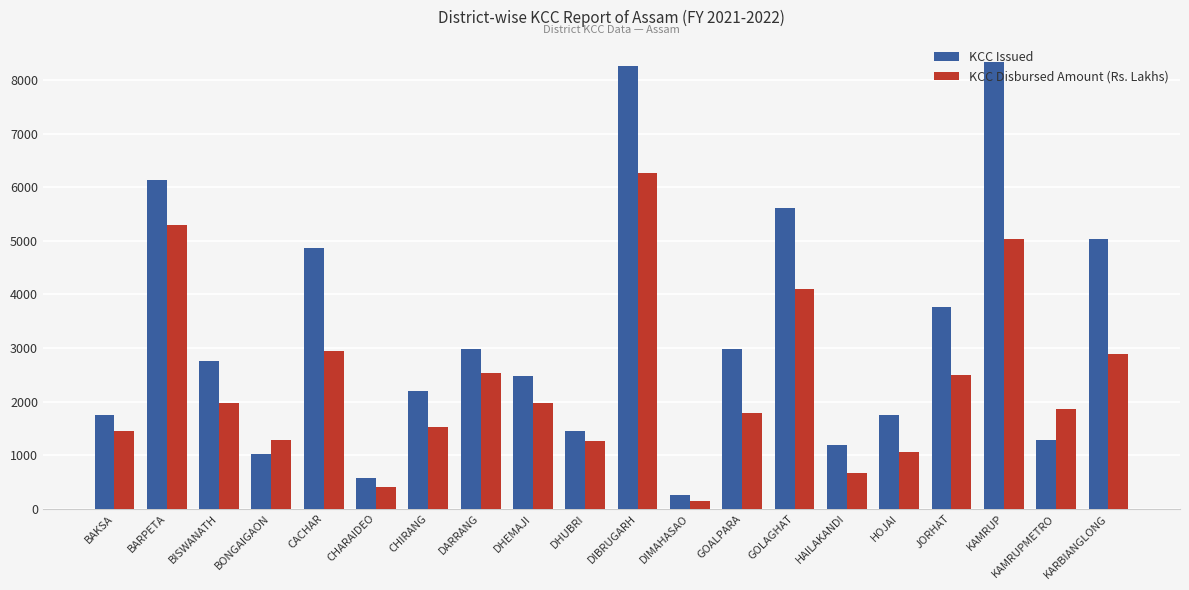

What are all the series names shown in the legend?

KCC Issued, KCC Disbursed Amount (Rs. Lakhs)